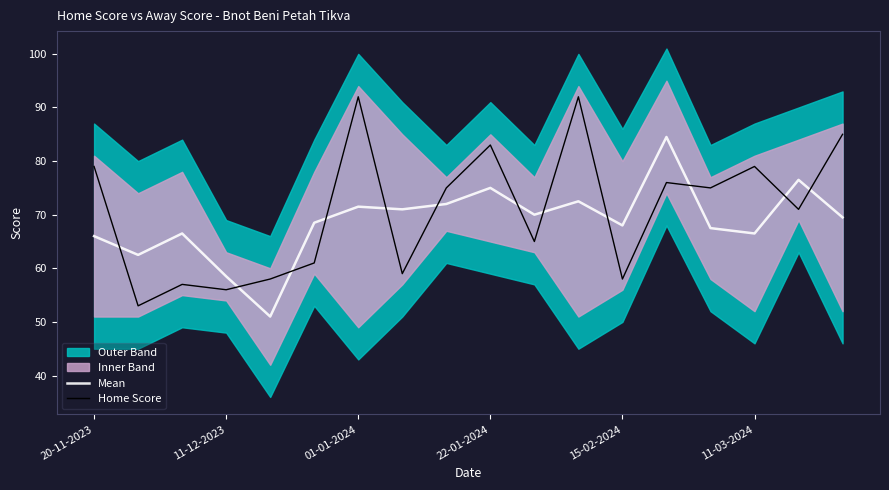

What is the maximum value for Home Score?

92.0